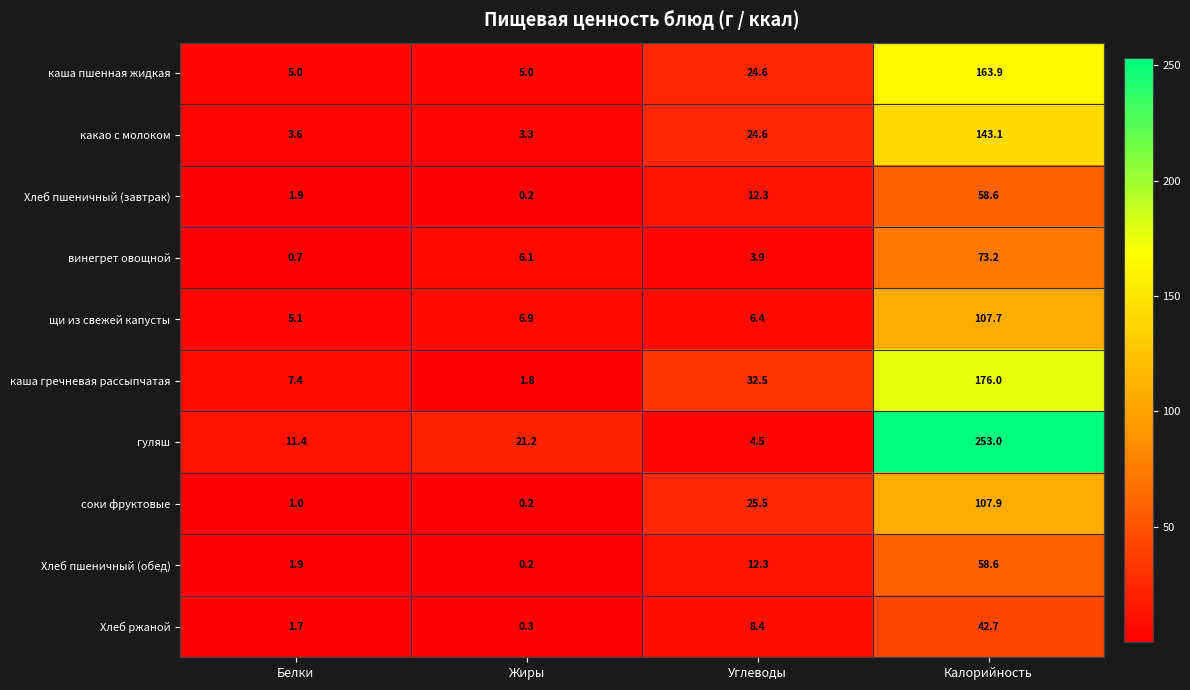

Which category has the highest value across all series?

Калорийность